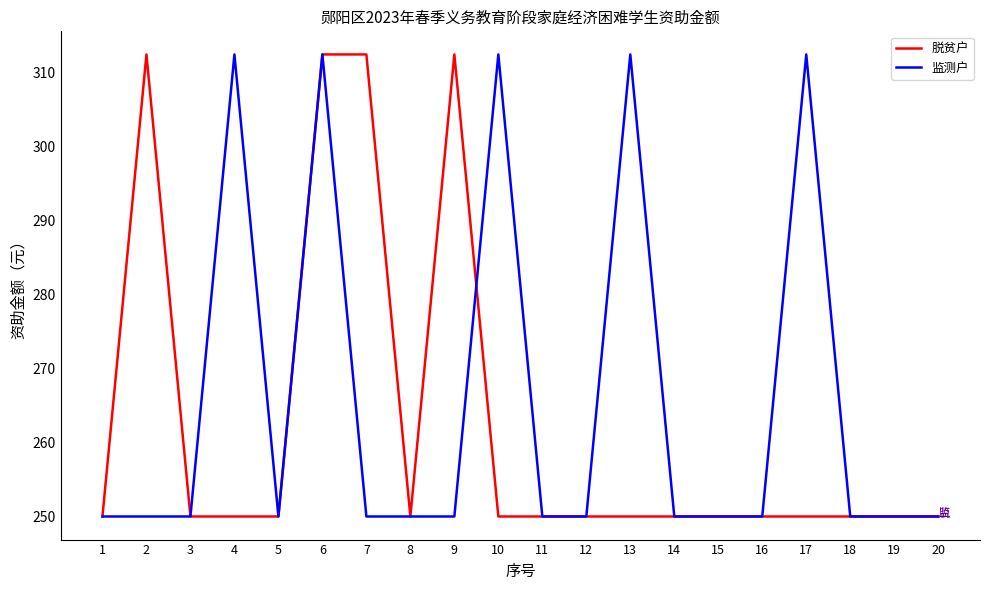

The 脱贫户 series shows 467.1 at 7. True or false?

False